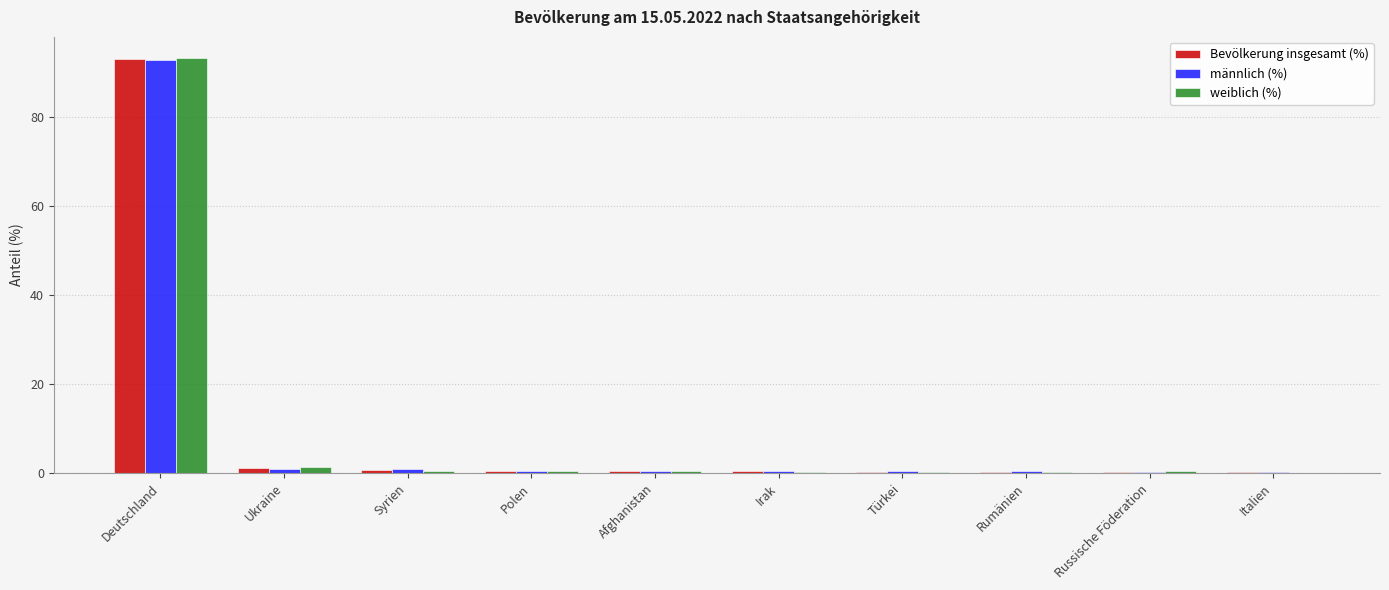

What is the sum of all männlich (%) values?

97.2